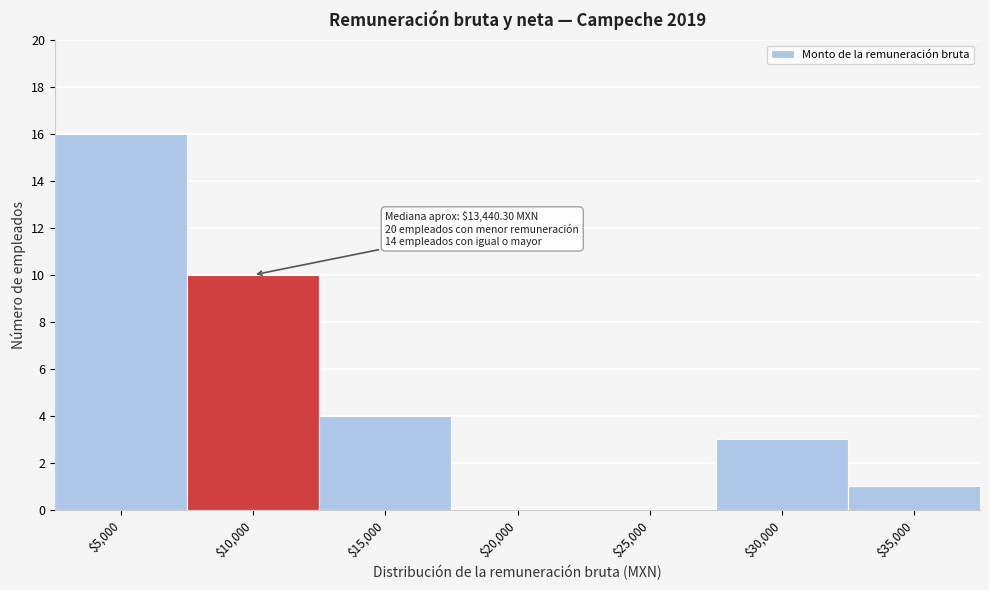

What is the greatest value displayed?

16